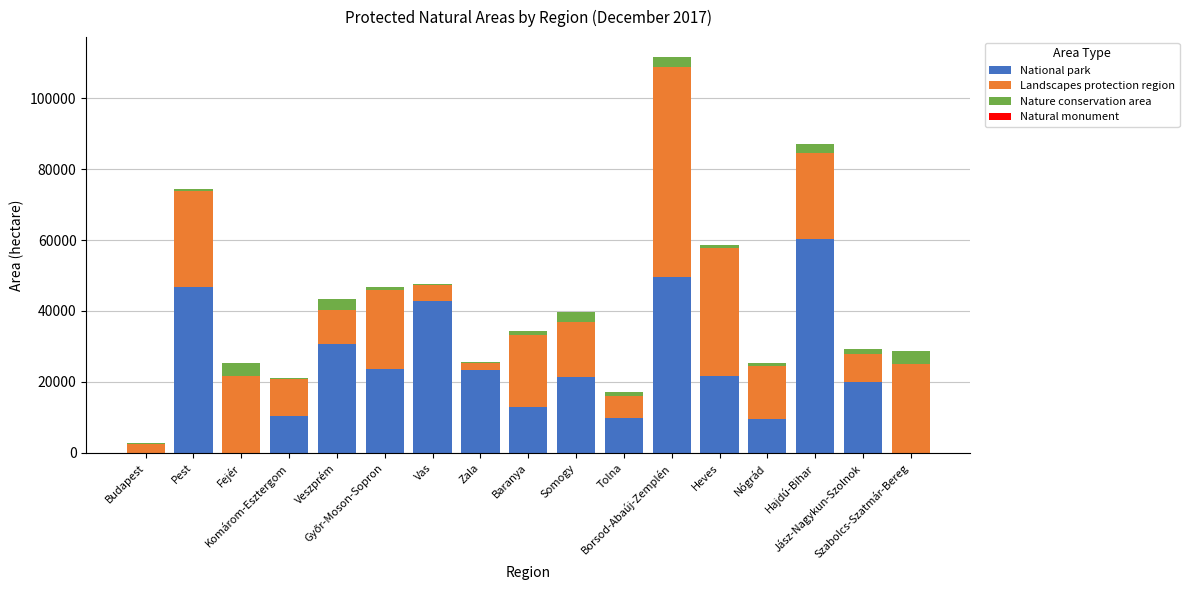

What position from the right is Veszprém?

13